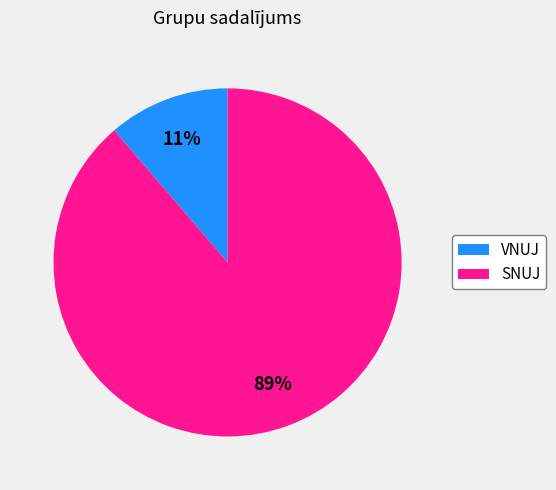

Count the number of slices in the pie.

2